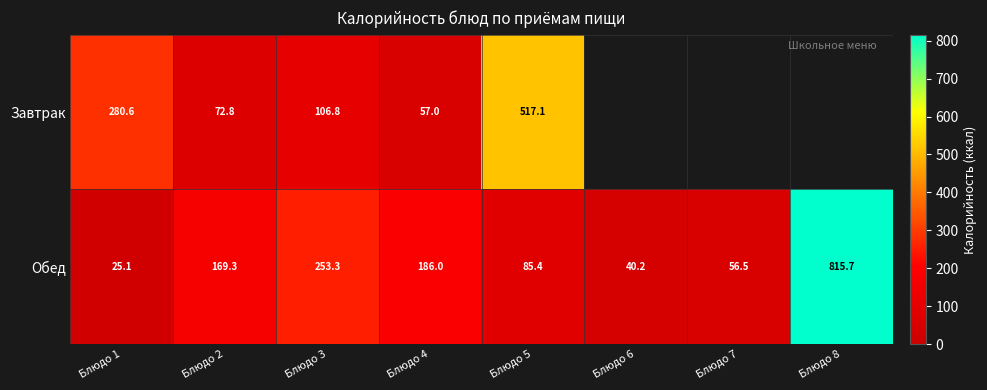

At which category is the sum across all series the highest?

Блюдо 5